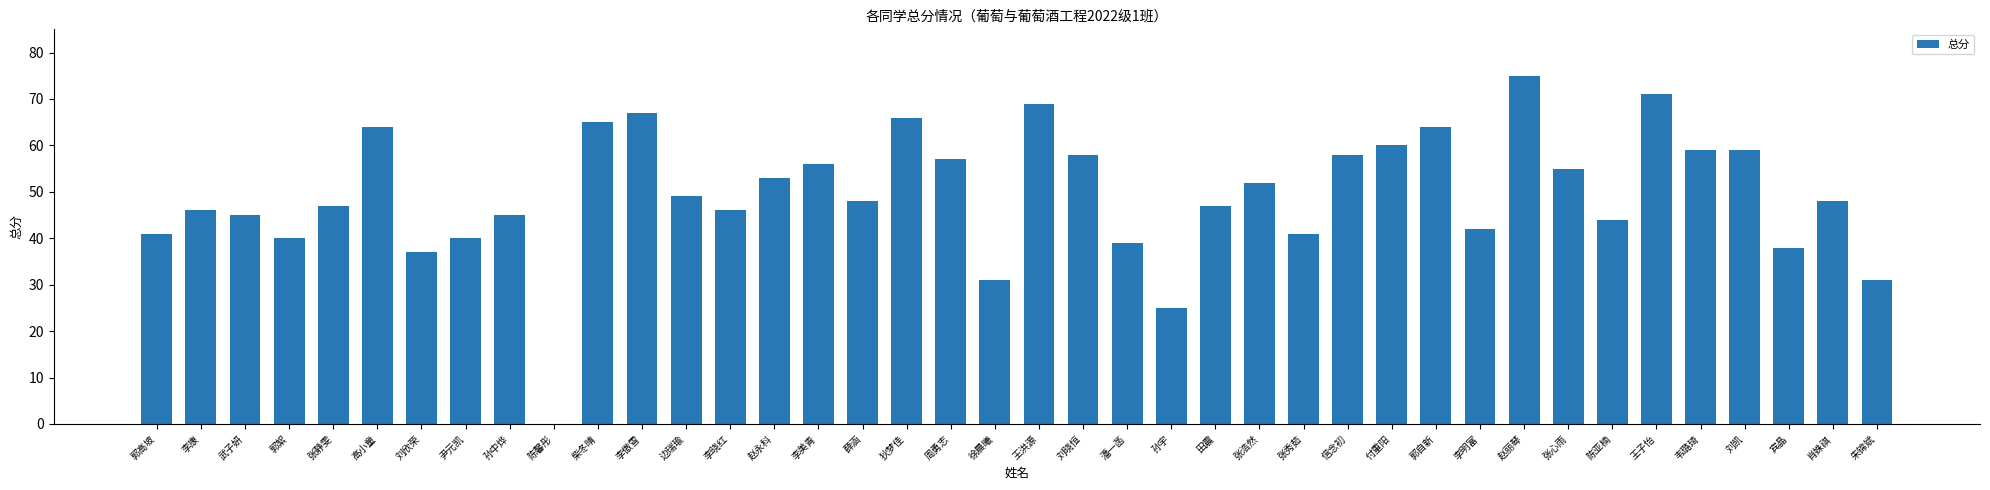

True or false: the data shows 100 at 郭自新.

False